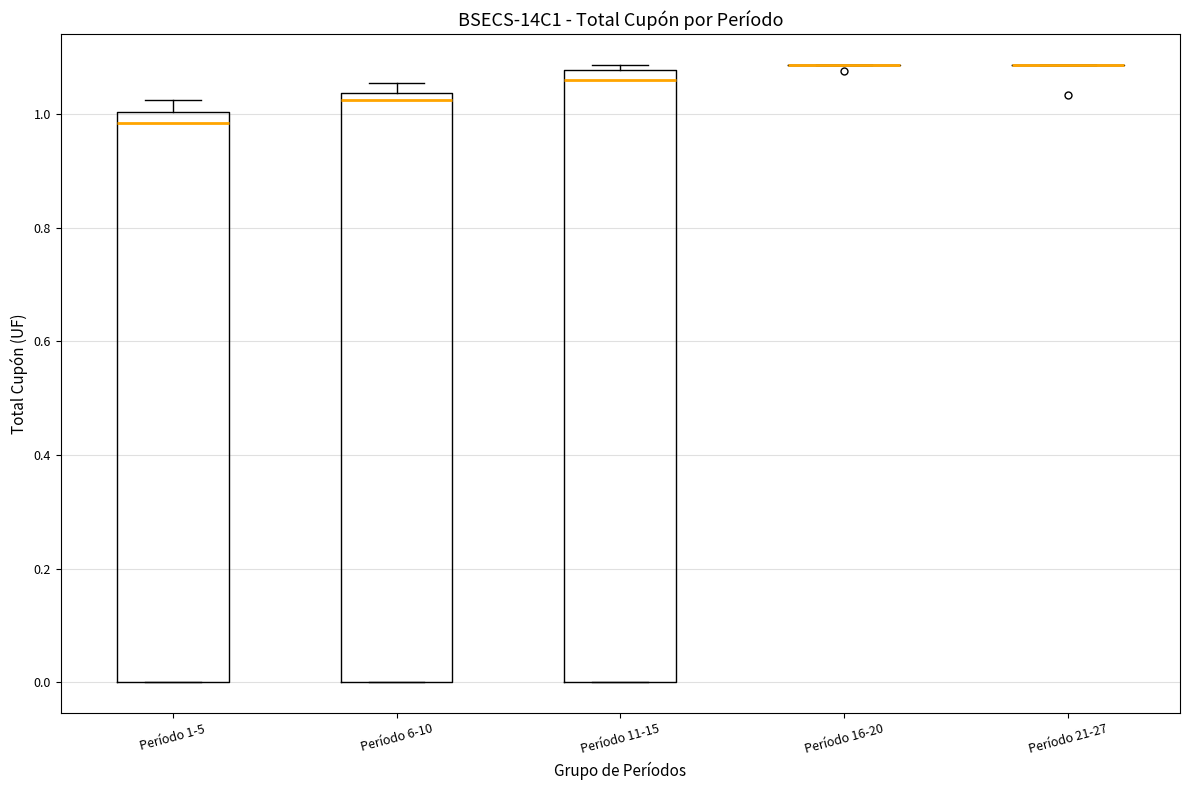

Reading left to right, transcribe this box plot: for each box, give where its median line is, the range the box spans, and where its two whiskers end, as read against the y-axis. The values are not printed on the chart, so give them approximately, as read against the axis.

Período 1-5: median 0.98, box 0.00 to 1.00, whiskers 0.00 to 1.02
Período 6-10: median 1.02, box 0.00 to 1.04, whiskers 0.00 to 1.06
Período 11-15: median 1.06, box 0.00 to 1.08, whiskers 0.00 to 1.08 (just above the box's upper edge)
Período 16-20: box collapsed to a line at 1.08, whiskers 1.08 to 1.08
Período 21-27: box collapsed to a line at 1.08, whiskers 1.08 to 1.08